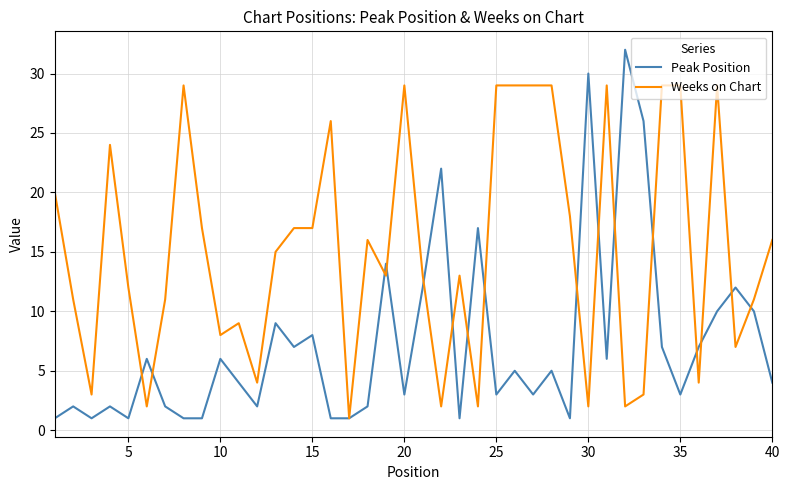

Which series has the widest spread of values?

Peak Position